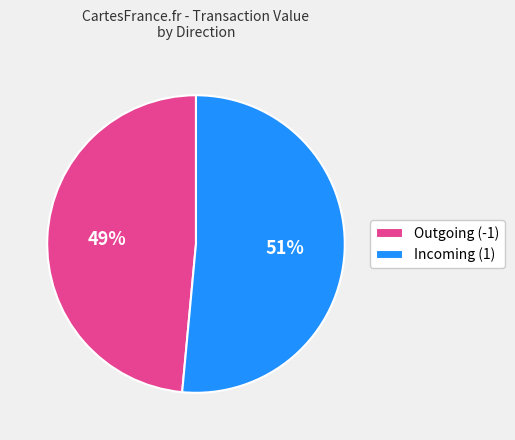

Is there a majority slice in this chart?

Yes